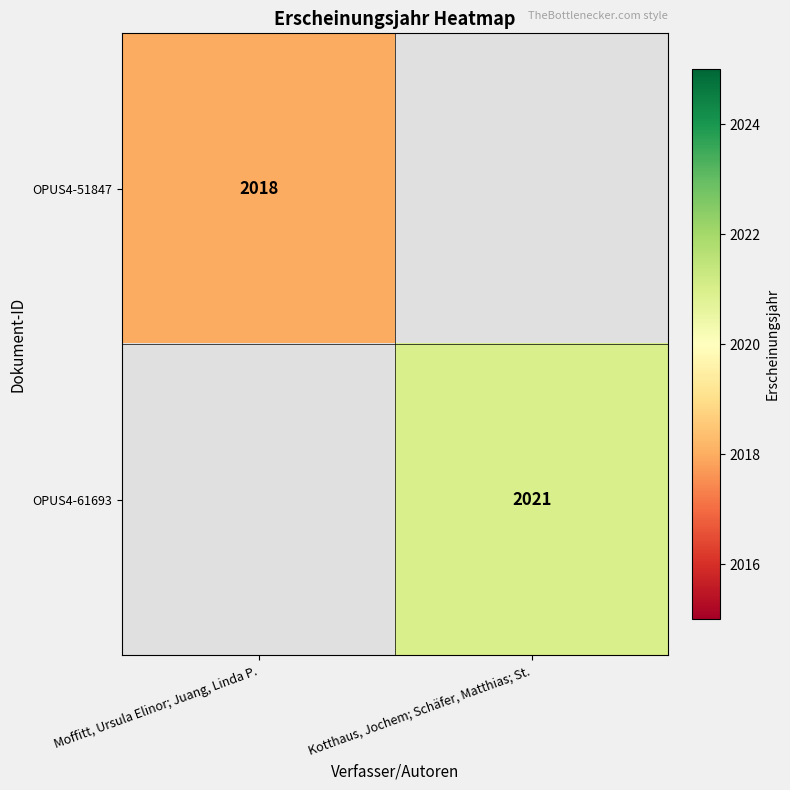

True or false: OPUS4-51847 has a value of 768 at Moffitt, Ursula Elinor; Juang, Linda P..

False